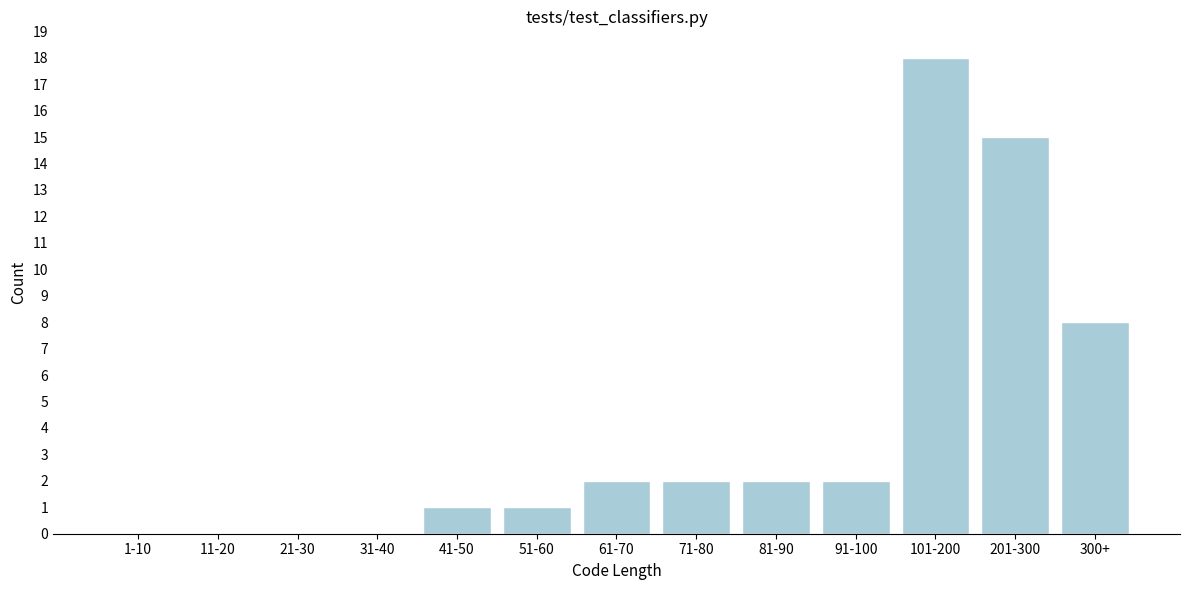

Reading left to right, what are all the values shown in this chart?

1-10=0	11-20=0	21-30=0	31-40=0	41-50=1	51-60=1	61-70=2	71-80=2	81-90=2	91-100=2	101-200=18	201-300=15	300+=8